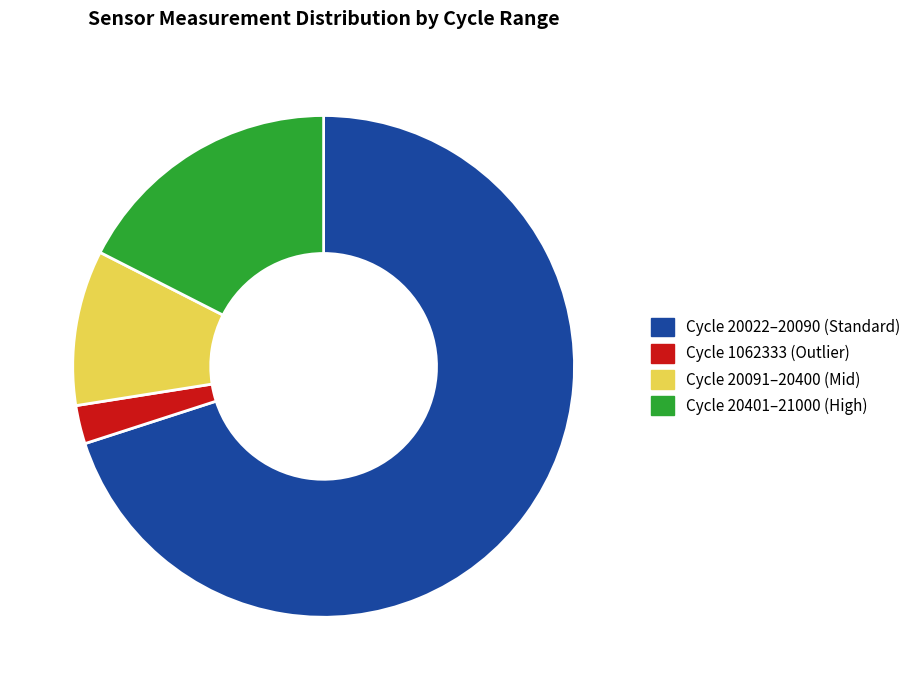

The Cycle 20401–21000 (High) slice represents 17% of the pie. True or false?

True